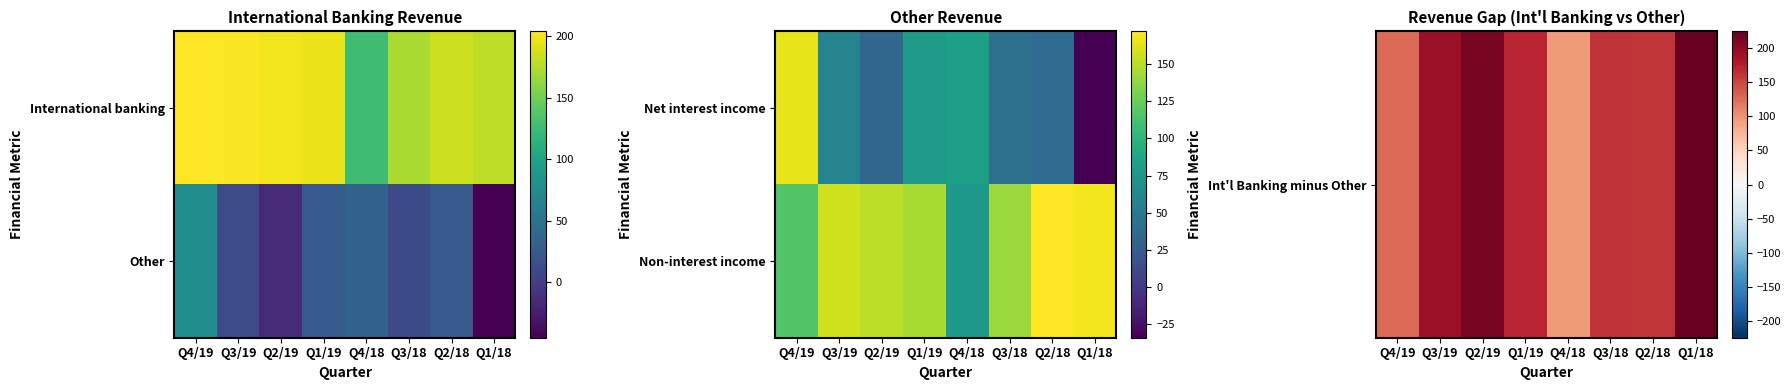

Is the value of Int'l Banking minus Other at Q3/19 greater than the value of Non-interest income at Q1/19?

Yes